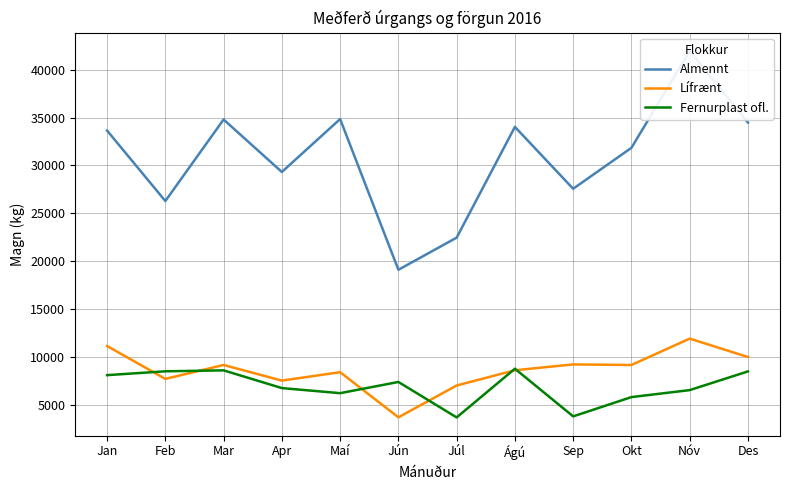

What is the difference between the highest and lowest values at Sep?

23740